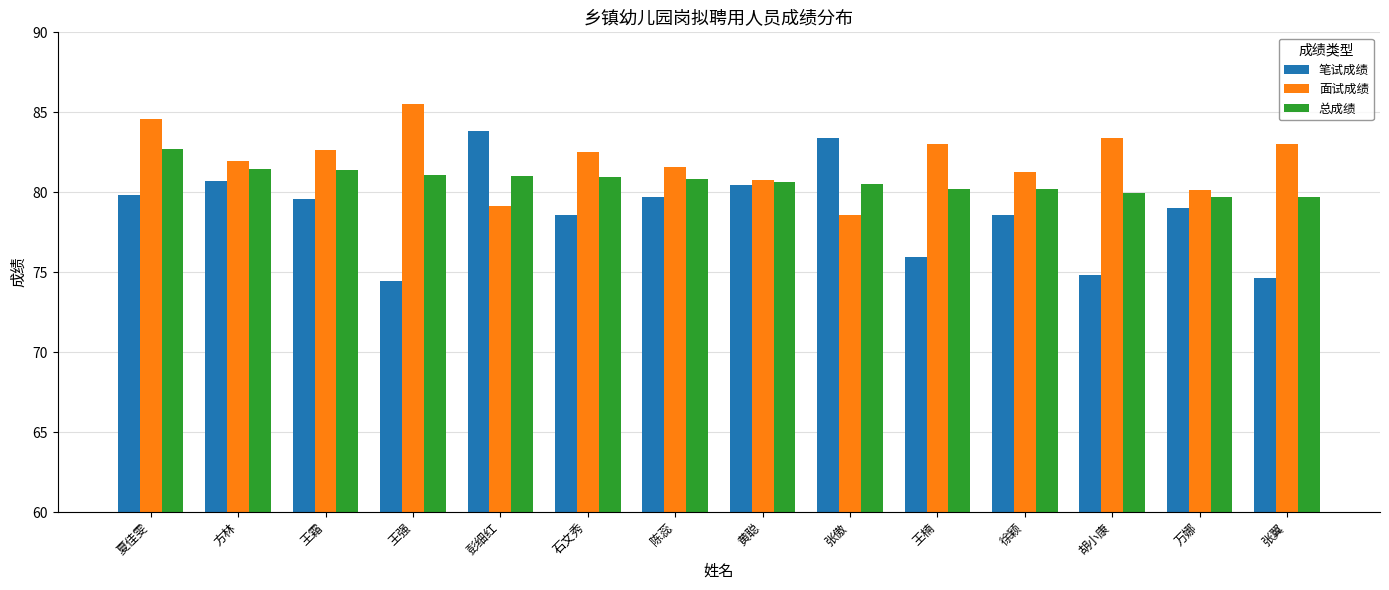

Is it true that 笔试成绩 equals 79.0 at 万娜?

True